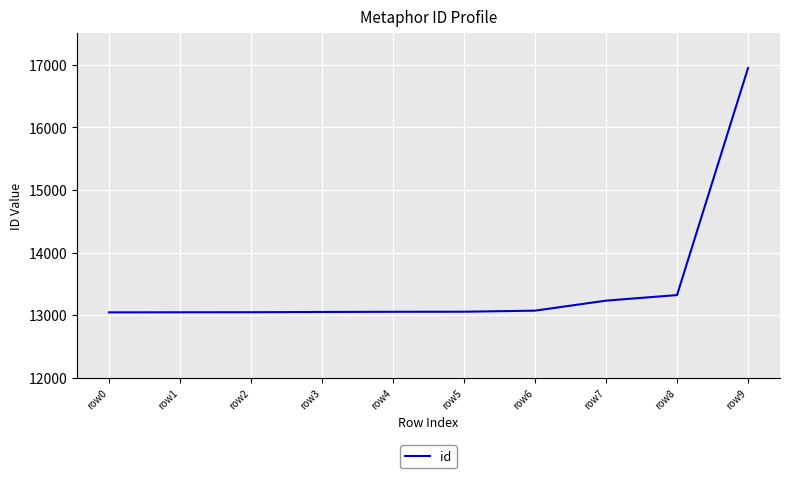

What is the difference between the values at row2 and row0?

2